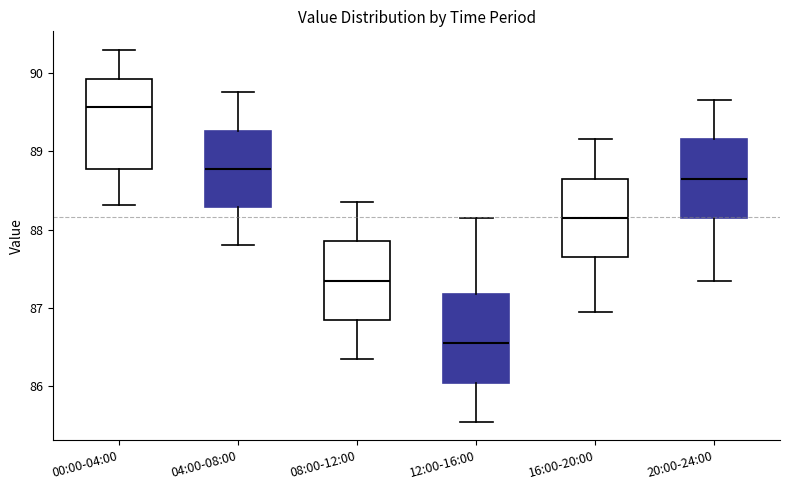

Where does the lower whisker of the box for 04:00-08:00 end on the y-axis? The values are not printed on the chart, so give them approximately, as read against the axis.

87.8